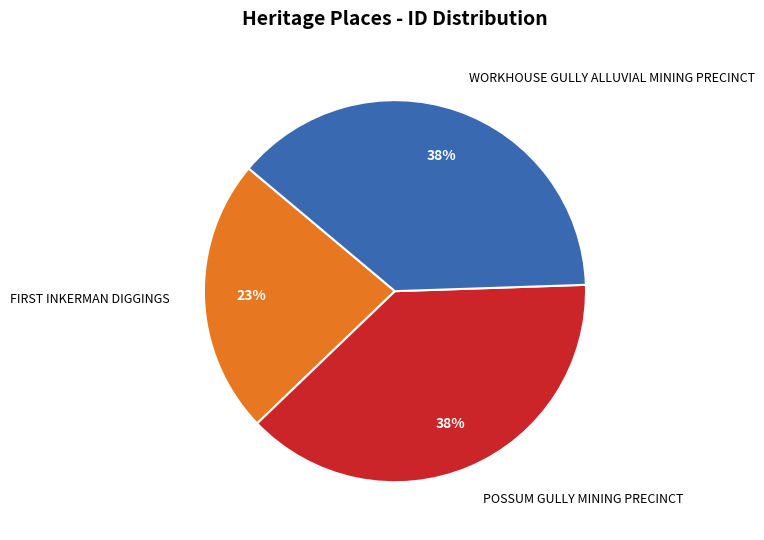

Count the number of slices in the pie.

3